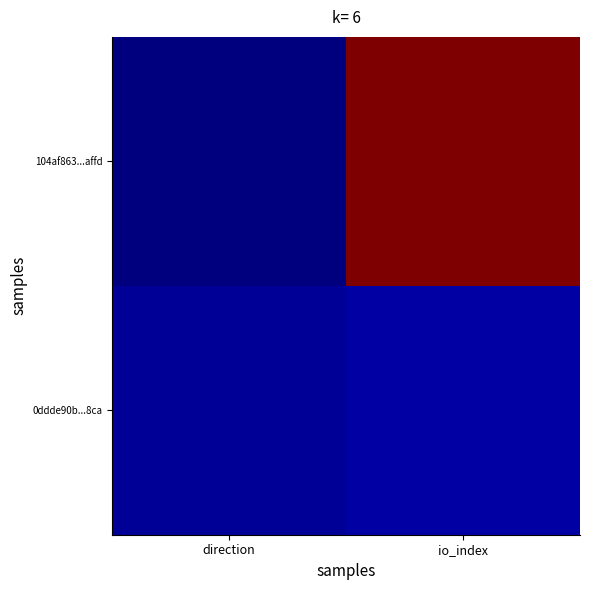

Between direction and io_index, which series saw the biggest shift?

104af863...affd